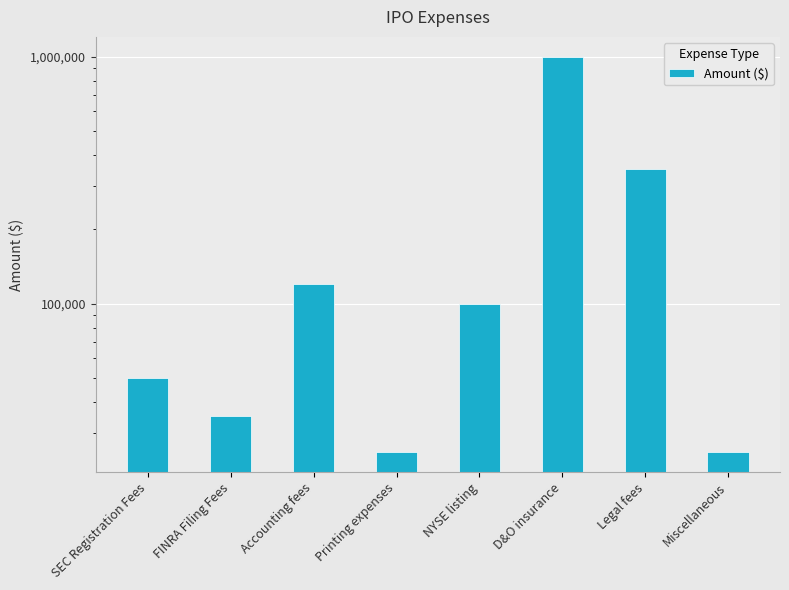

Reading right to left, what are all the values shown in this chart?

Miscellaneous=25000	Legal fees=350000	D&O insurance=1000000	NYSE listing=100000	Printing expenses=25000	Accounting fees=120000	FINRA Filing Fees=35000	SEC Registration Fees=50000